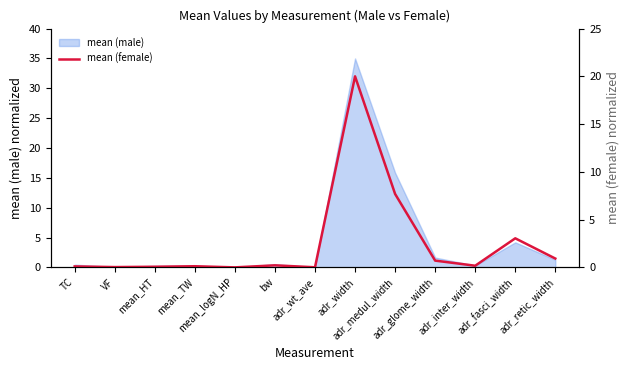

List the labels in order of value, smallest first.

mean_logN_HP, adr_wt_ave, VF, mean_HT, TC, mean_TW, adr_inter_width, bw, adr_glome_width, adr_retic_width, adr_fasci_width, adr_medul_width, adr_width